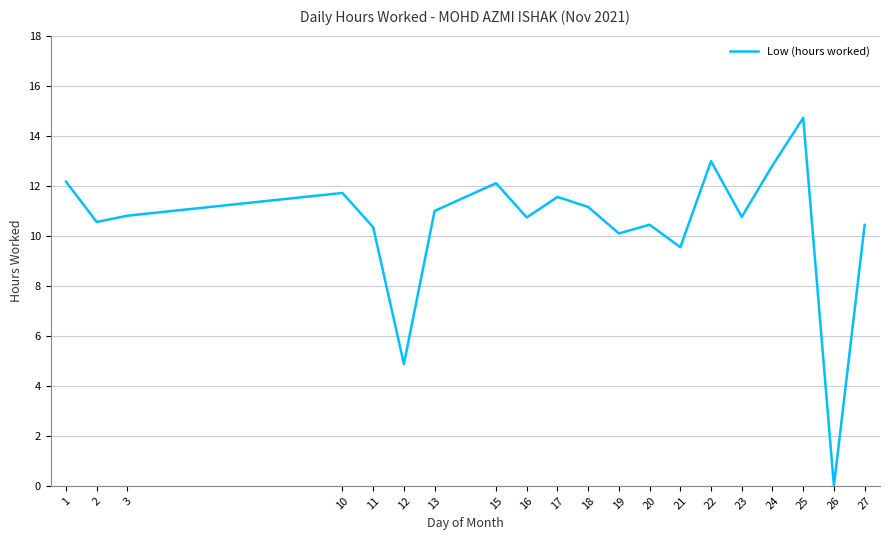

What is the difference between the maximum and minimum values?

14.7